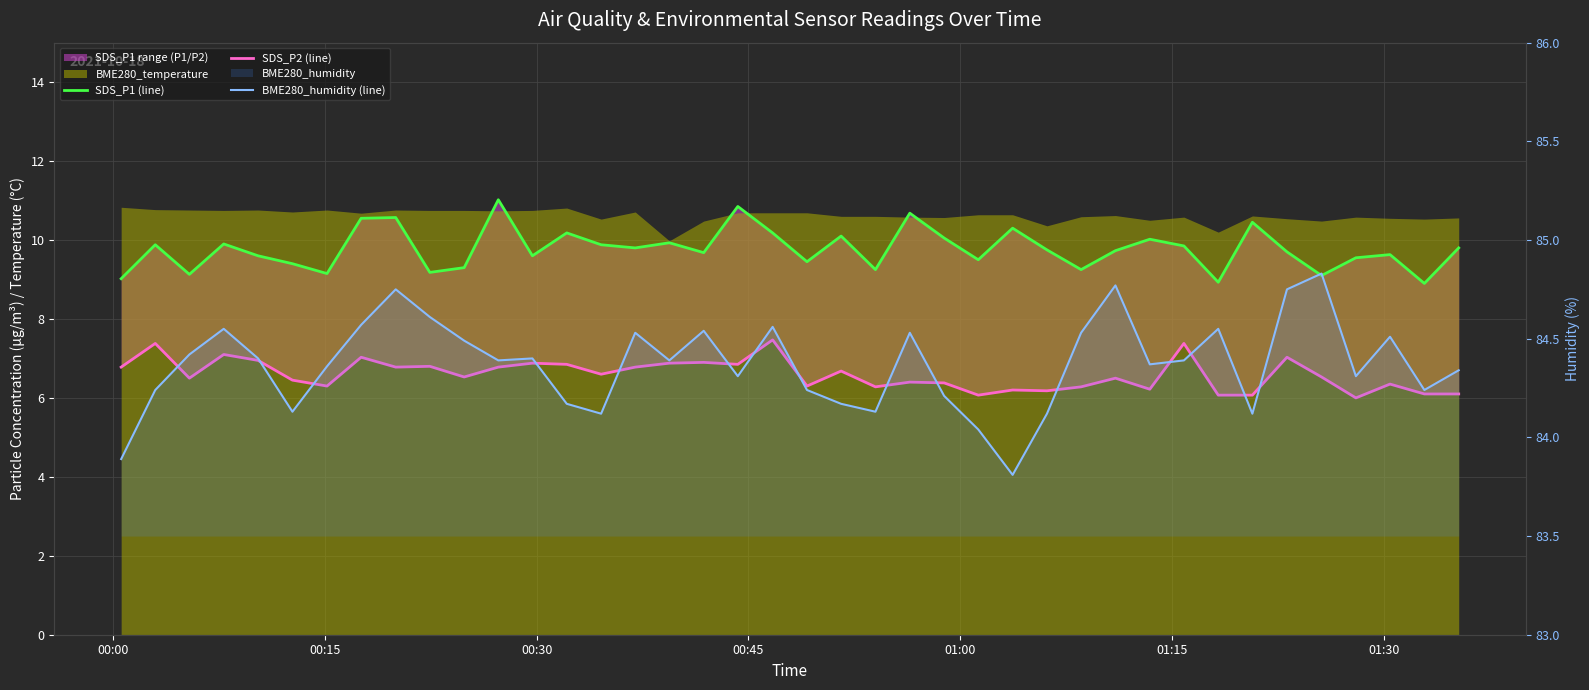

True or false: SDS_P1 (line) and BME280_humidity (line) cross at least once.

False